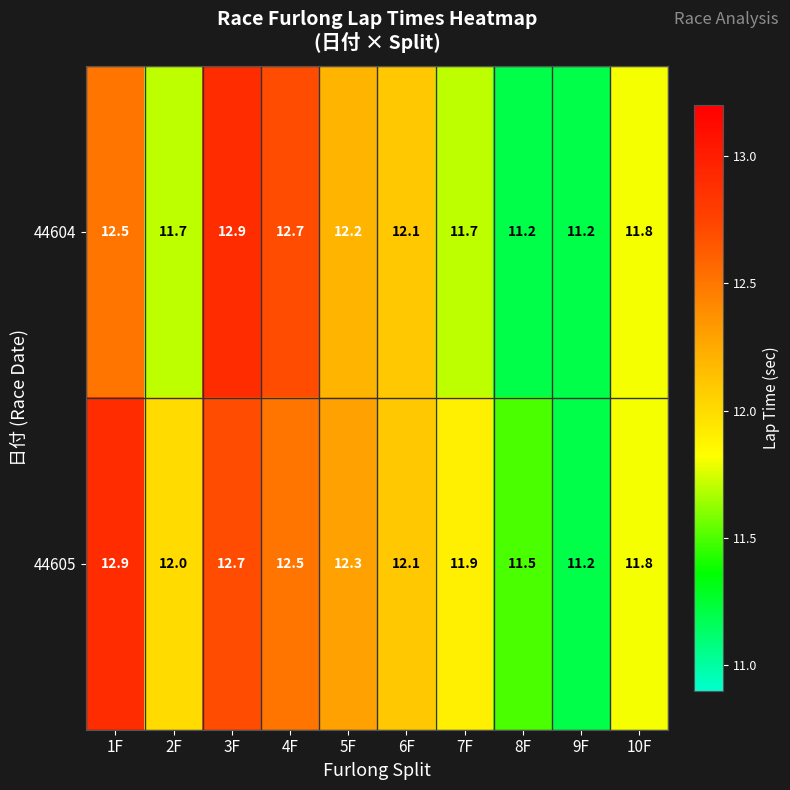

Count the number of data series in this chart.

2